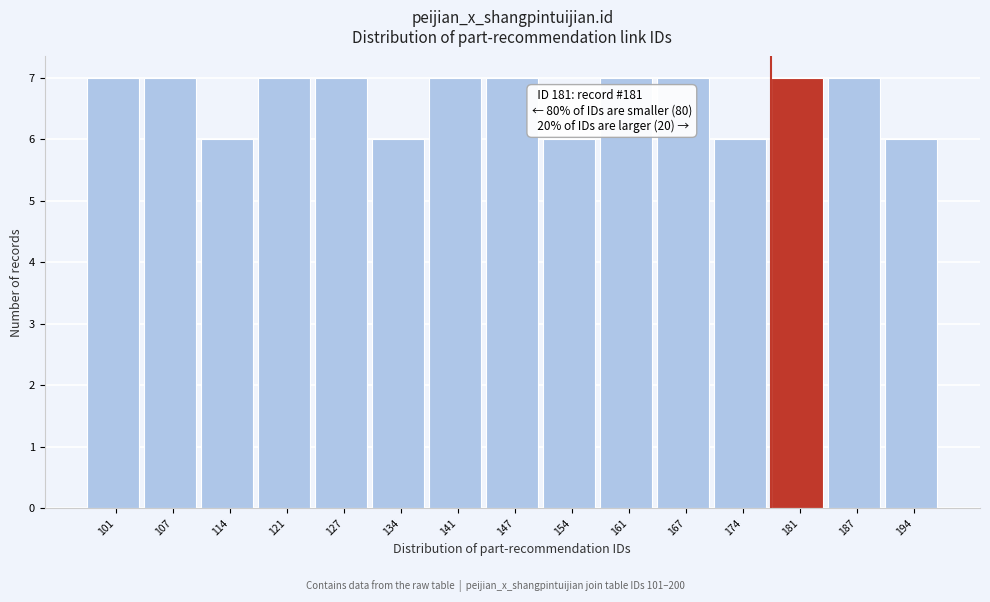

Reading left to right, what are all the values shown in this chart?

101=7	107=7	114=6	121=7	127=7	134=6	141=7	147=7	154=6	161=7	167=7	174=6	181=7	187=7	194=6